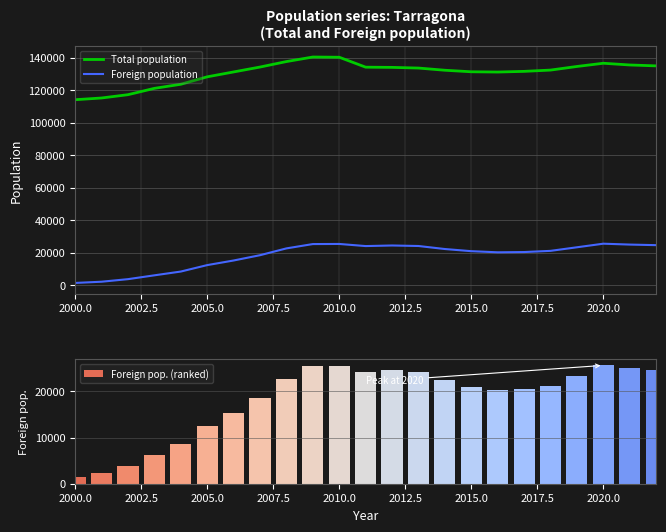

True or false: Total population and Foreign population intersect in this chart.

False